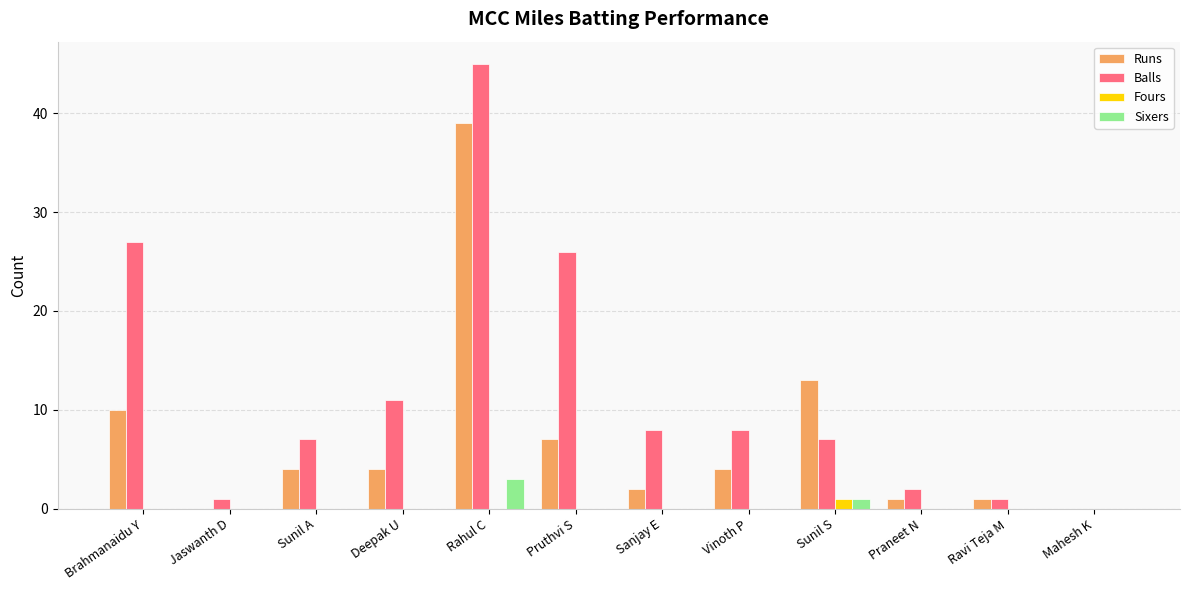

Between Vinoth P and Mahesh K, which series saw the biggest shift?

Balls